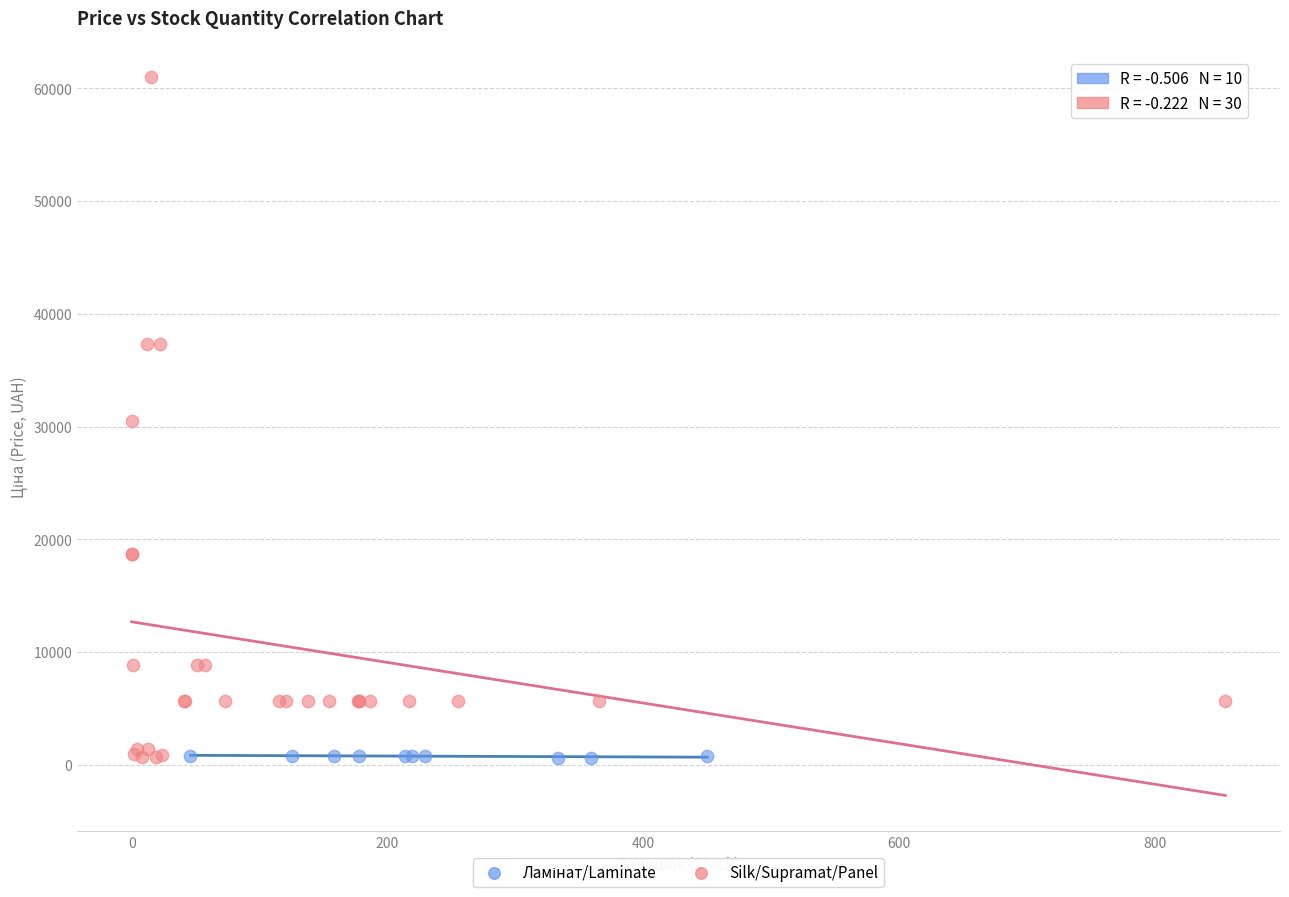

Which series reaches the maximum Y coordinate?

Silk/Supramat/Panel